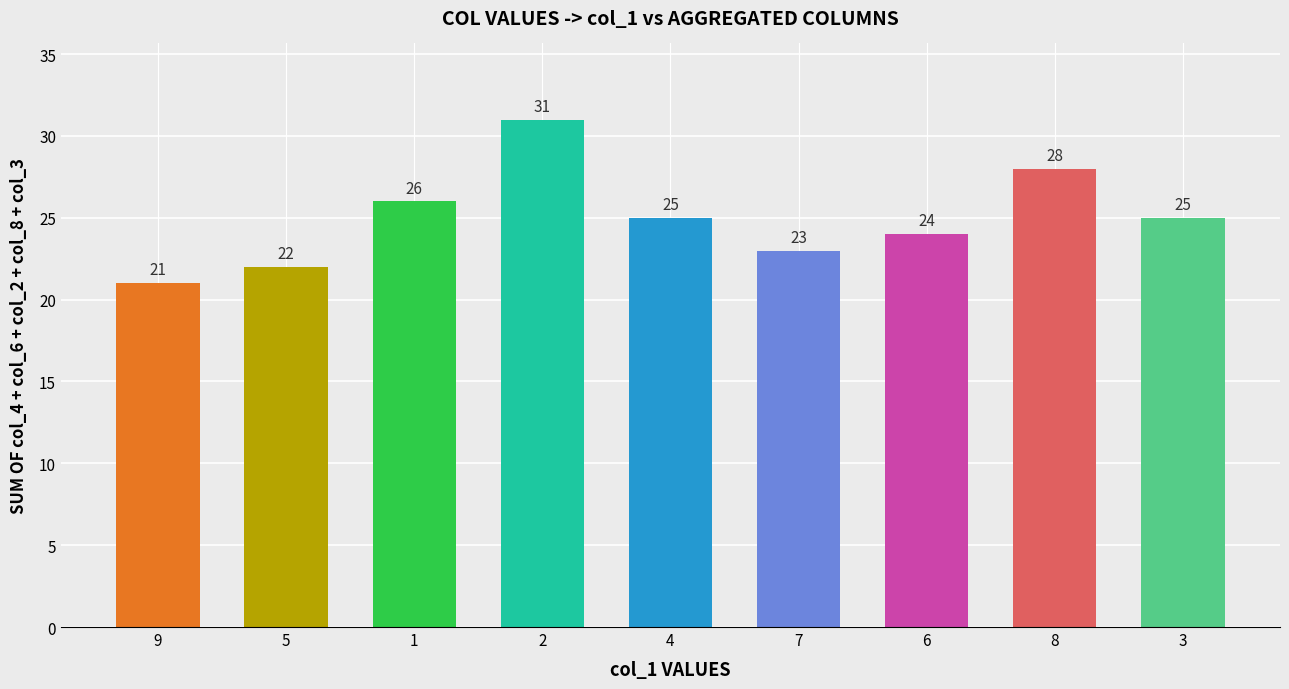

True or false: the data shows 34 at 9.

False